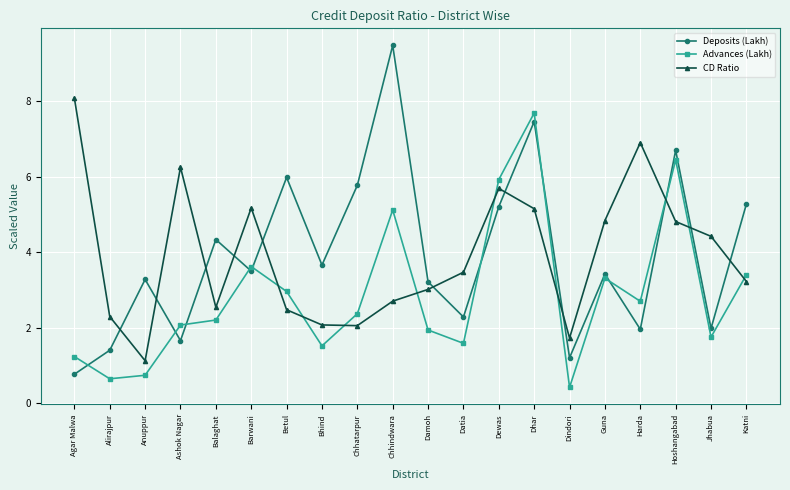

What is the smallest value displayed?

0.4